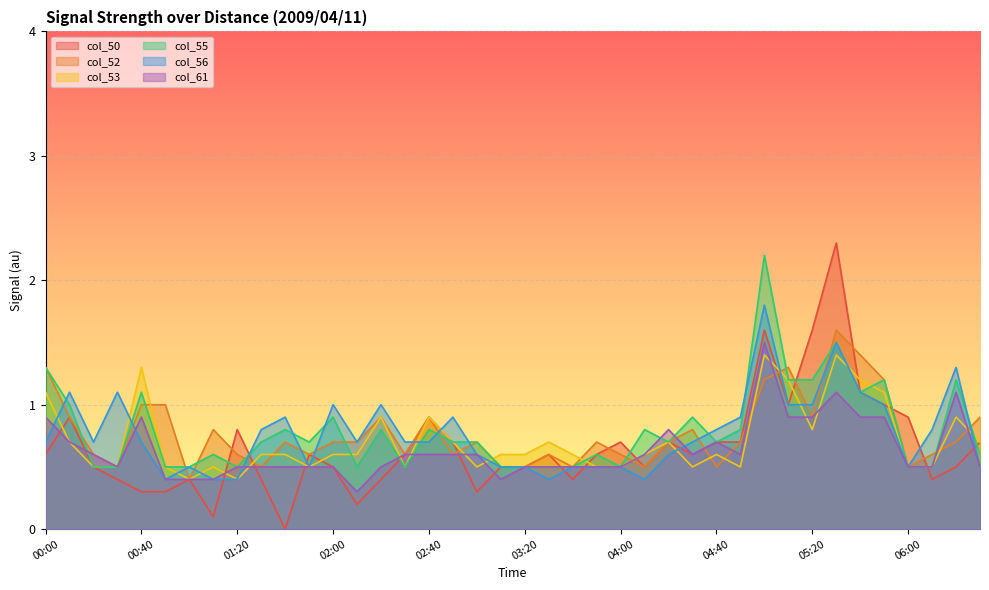

What are all the series names shown in the legend?

col_50, col_52, col_53, col_55, col_56, col_61